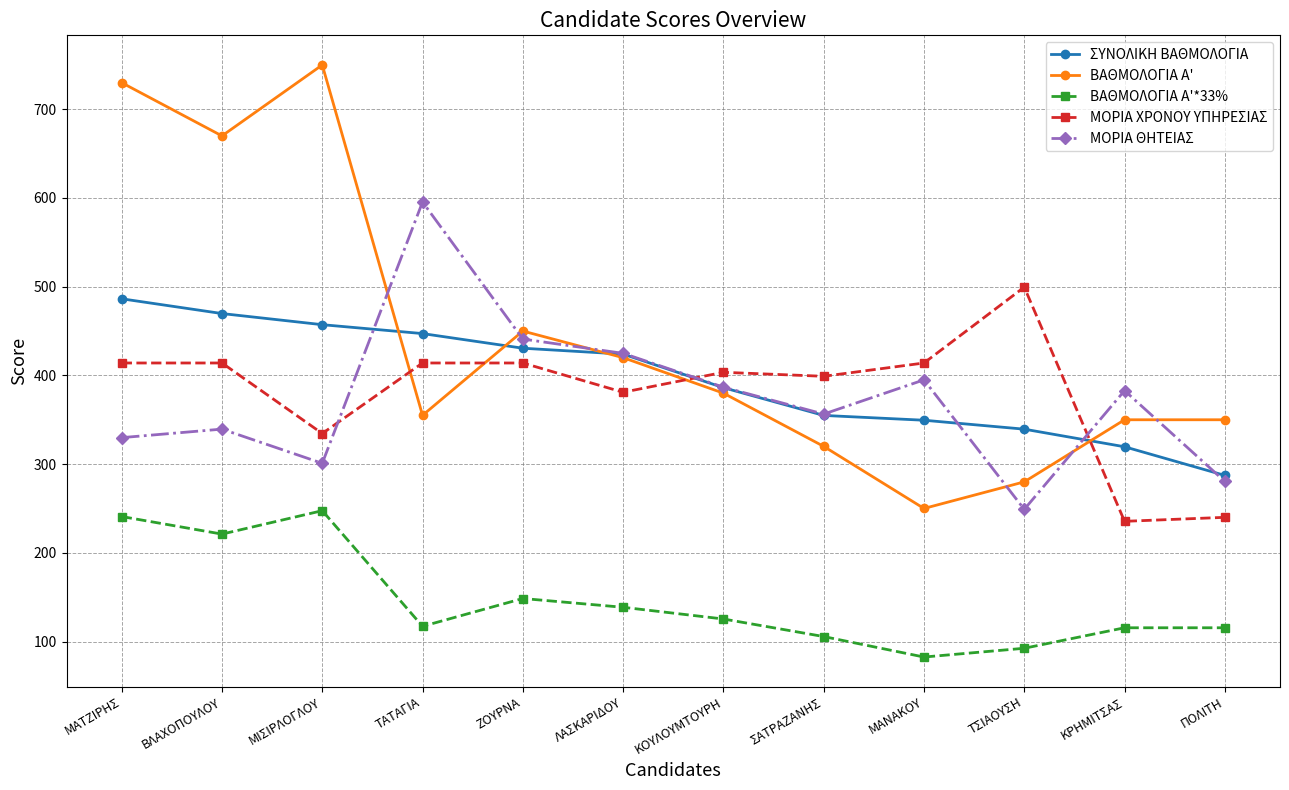

At ΜΙΣΙΡΛΟΓΛΟΥ, list the series in order from largest to smallest.

ΒΑΘΜΟΛΟΓΙΑ Α', ΣΥΝΟΛΙΚΗ ΒΑΘΜΟΛΟΓΙΑ, ΜΟΡΙΑ ΧΡΟΝΟΥ ΥΠΗΡΕΣΙΑΣ, ΜΟΡΙΑ ΘΗΤΕΙΑΣ, ΒΑΘΜΟΛΟΓΙΑ Α'*33%